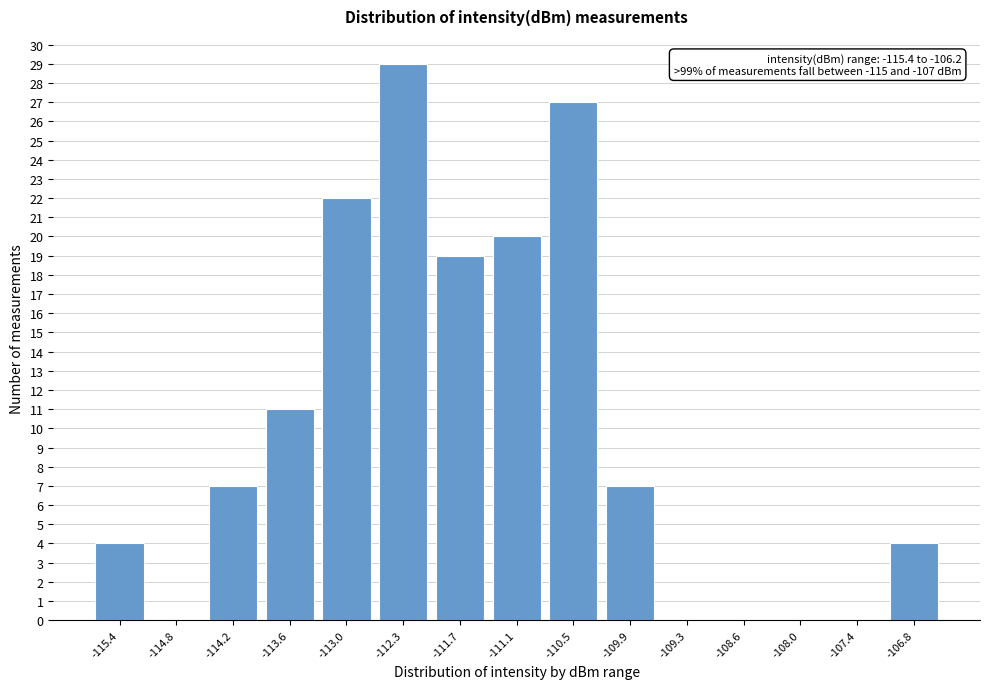

Reading left to right, what are all the values shown in this chart?

-115.4=4	-114.8=0	-114.2=7	-113.6=11	-113.0=22	-112.3=29	-111.7=19	-111.1=20	-110.5=27	-109.9=7	-109.3=0	-108.6=0	-108.0=0	-107.4=0	-106.8=4